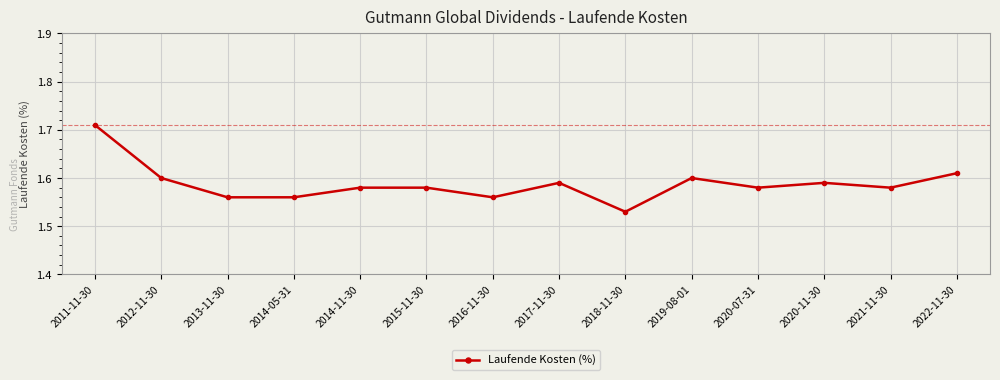

What is the label of the 13th point from the left?

2021-11-30